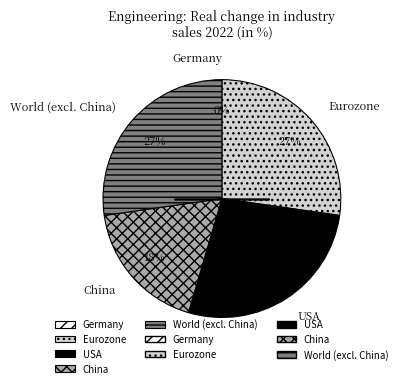

What portion of the pie excludes Eurozone?

72.7%